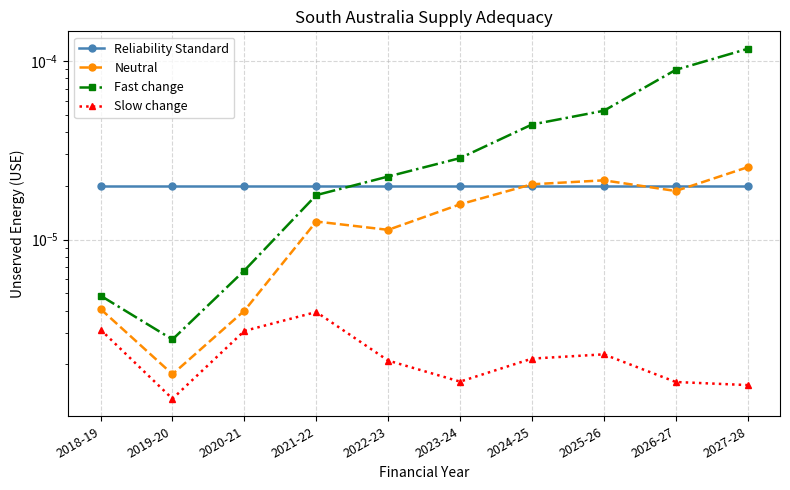

True or false: Slow change has more than 2 interior local peaks.

False